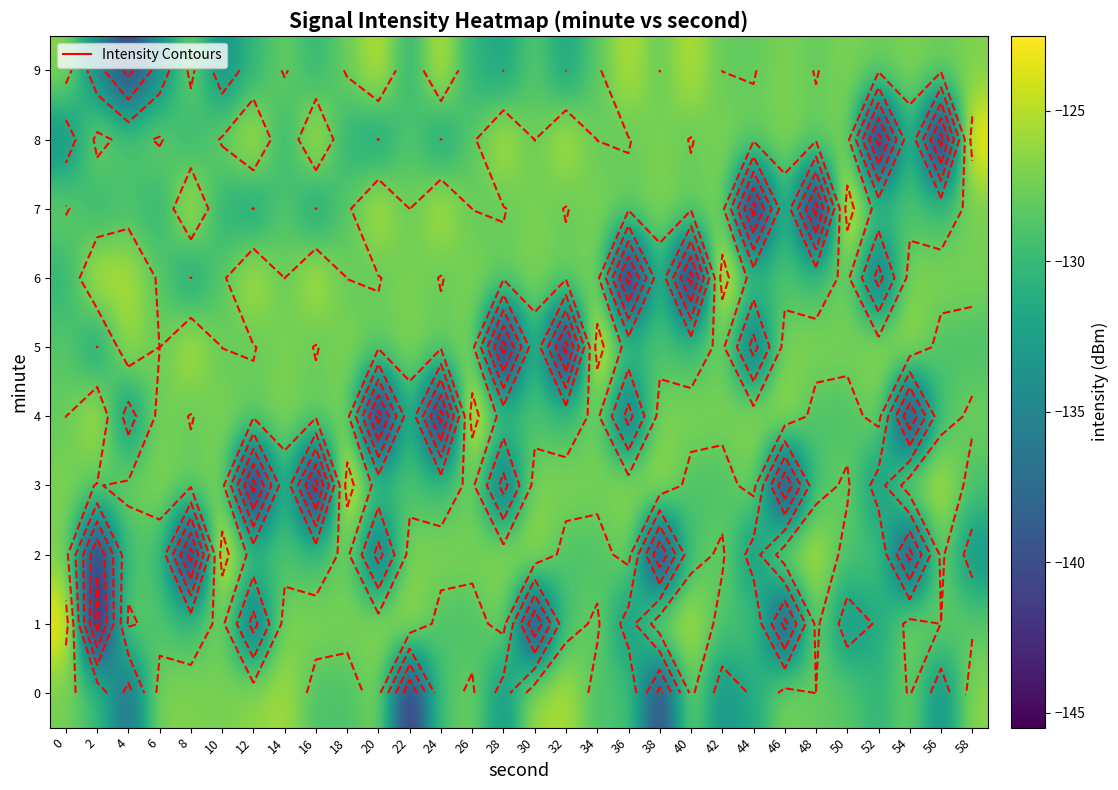

Rank the categories by 7 value from lowest to highest.

44, 48, 12, 16, 6, 10, 2, 52, 56, 4, 46, 54, 14, 18, 28, 32, 22, 26, 0, 36, 40, 58, 30, 34, 38, 42, 20, 24, 8, 50